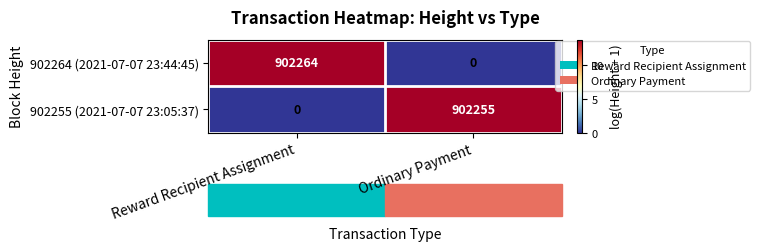

Is the value of 902264 (2021-07-07 23:44:45) at Ordinary Payment greater than the value of 902255 (2021-07-07 23:05:37) at Ordinary Payment?

No